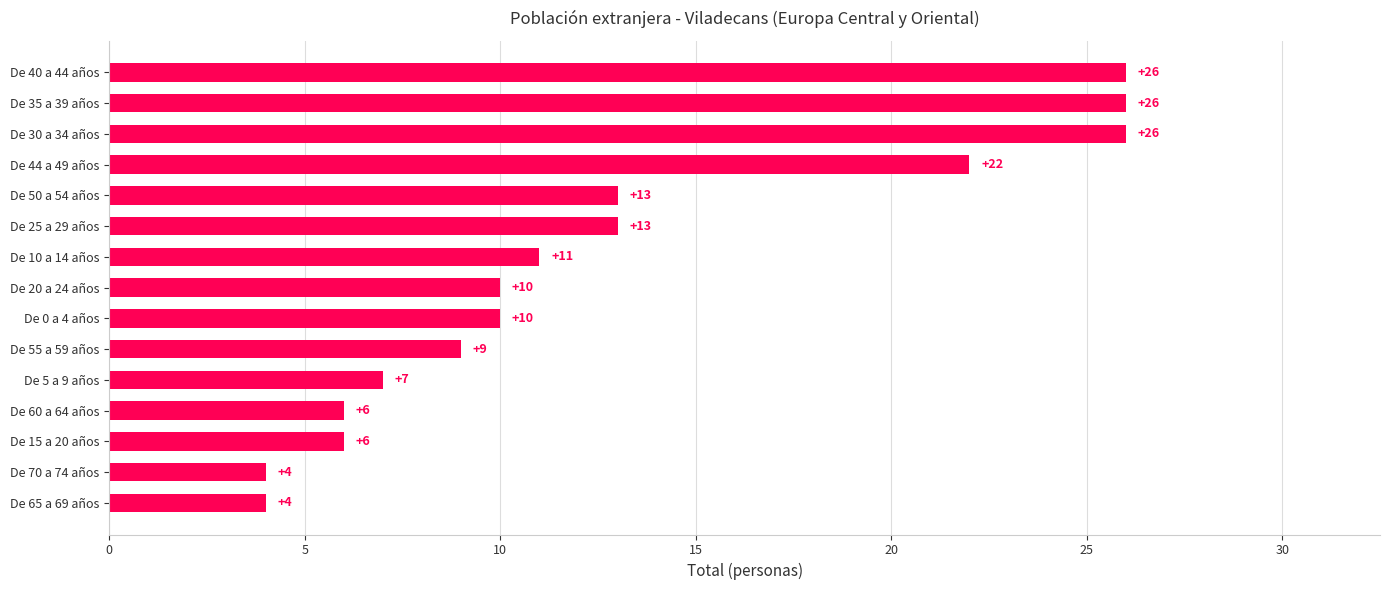

Reading bottom to top, extract all data points from this chart.

De 65 a 69 años=4	De 70 a 74 años=4	De 15 a 20 años=6	De 60 a 64 años=6	De 5 a 9 años=7	De 55 a 59 años=9	De 0 a 4 años=10	De 20 a 24 años=10	De 10 a 14 años=11	De 25 a 29 años=13	De 50 a 54 años=13	De 44 a 49 años=22	De 30 a 34 años=26	De 35 a 39 años=26	De 40 a 44 años=26